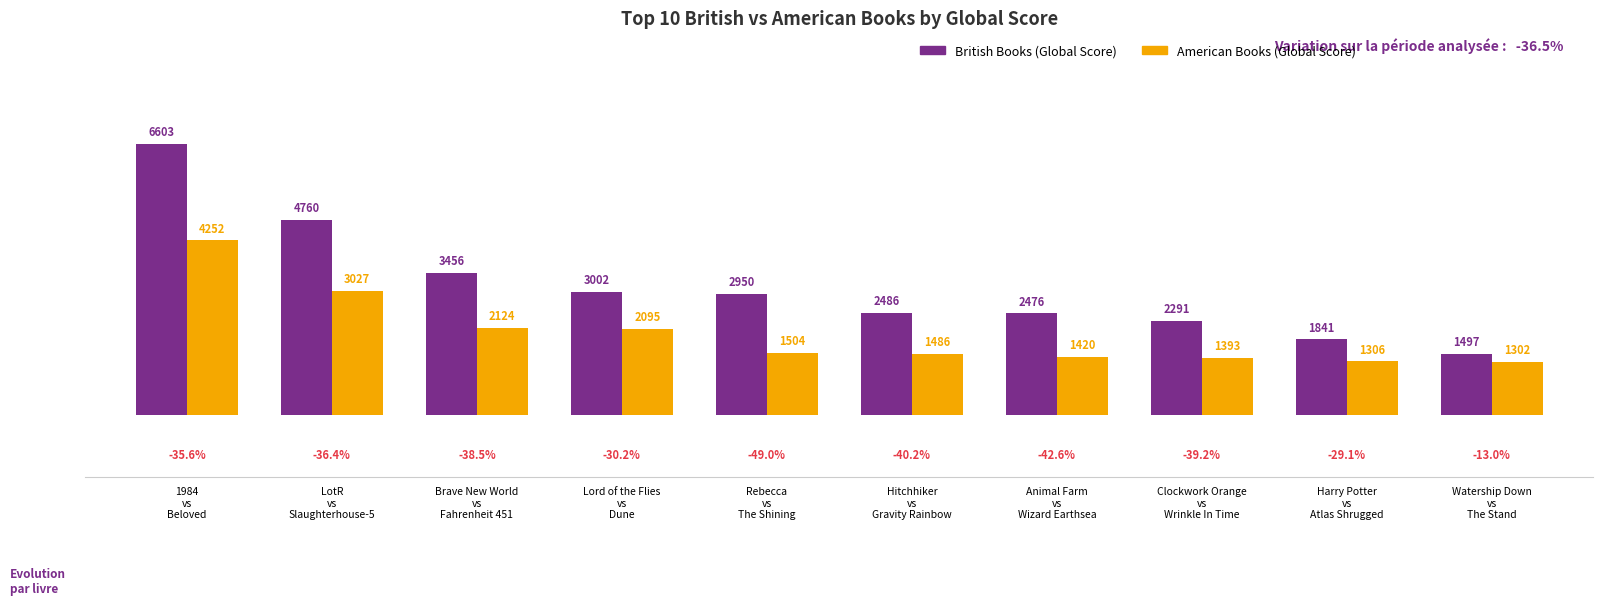

At which category is the sum across all series the highest?

1984
vs
Beloved